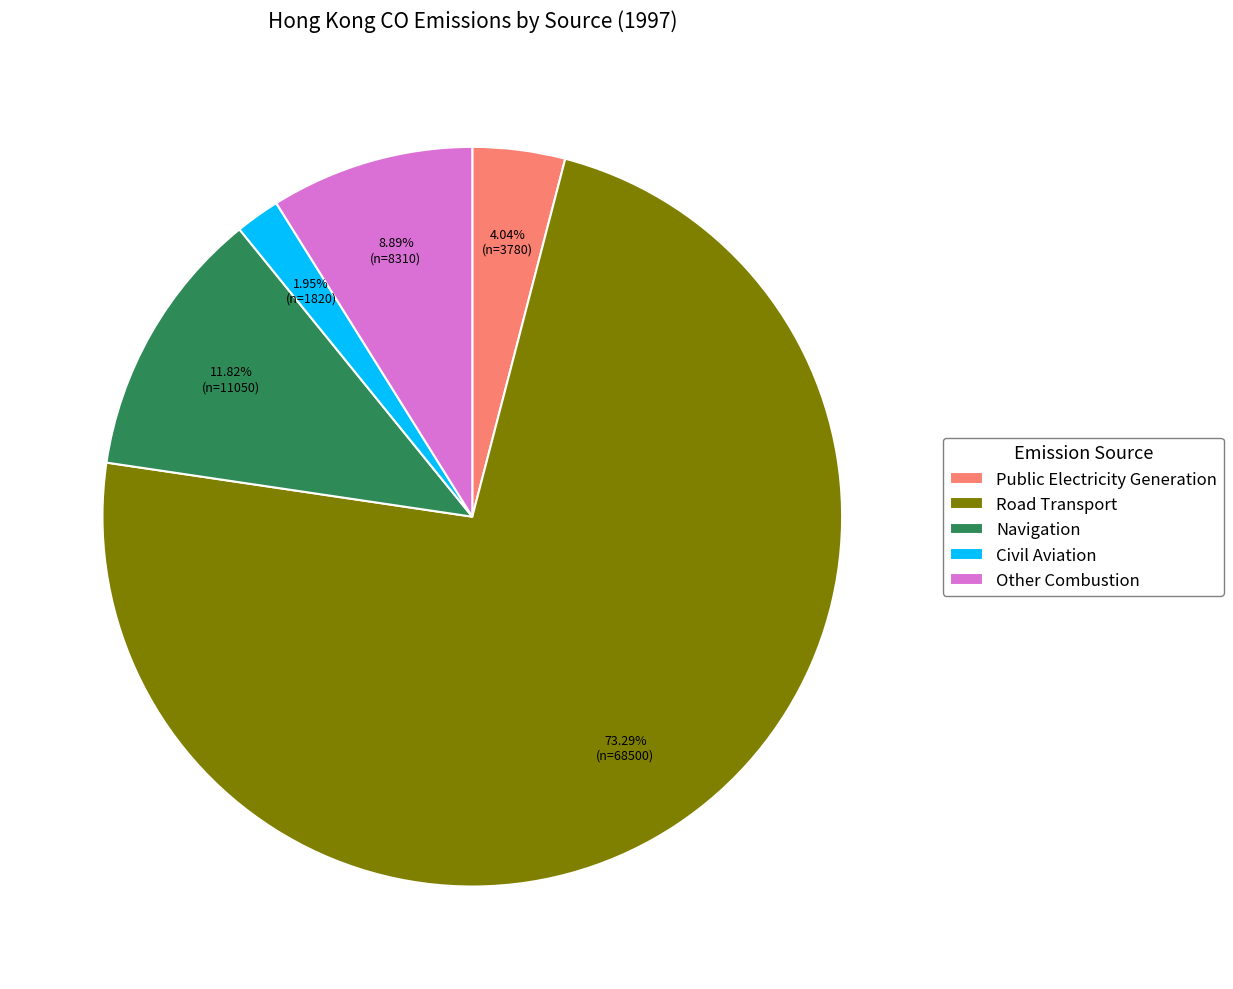

Is it true that Public Electricity Generation is 4% of the pie?

True